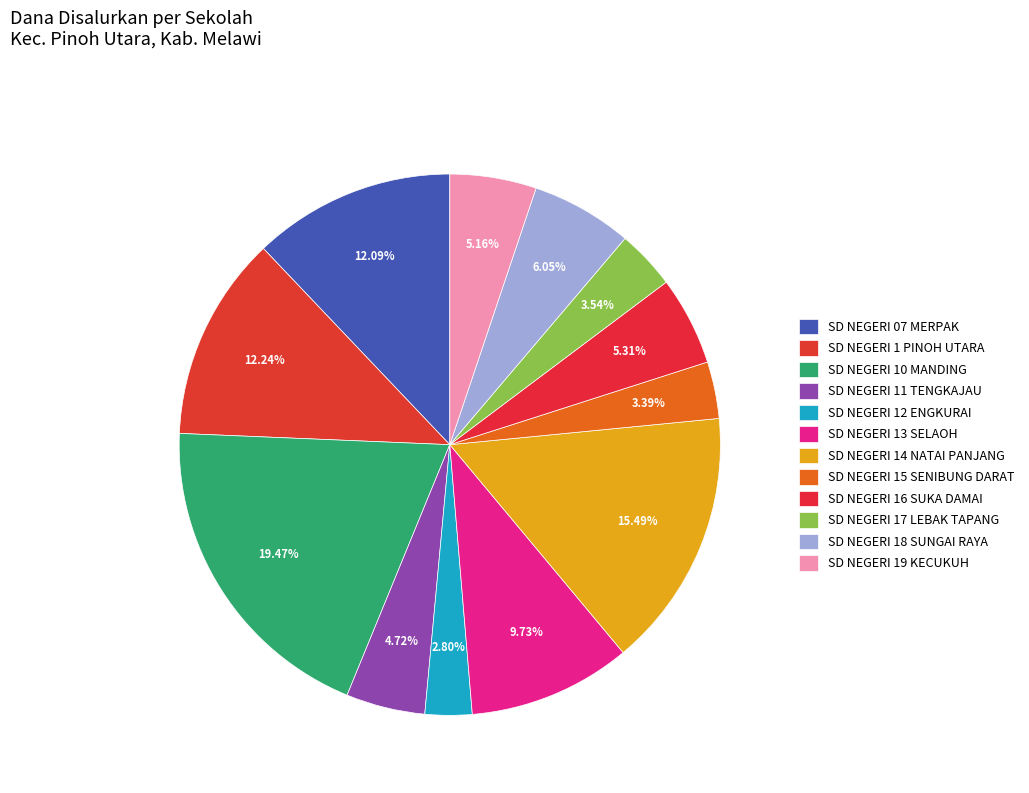

To the nearest percent, what is the average slice percentage?

8%